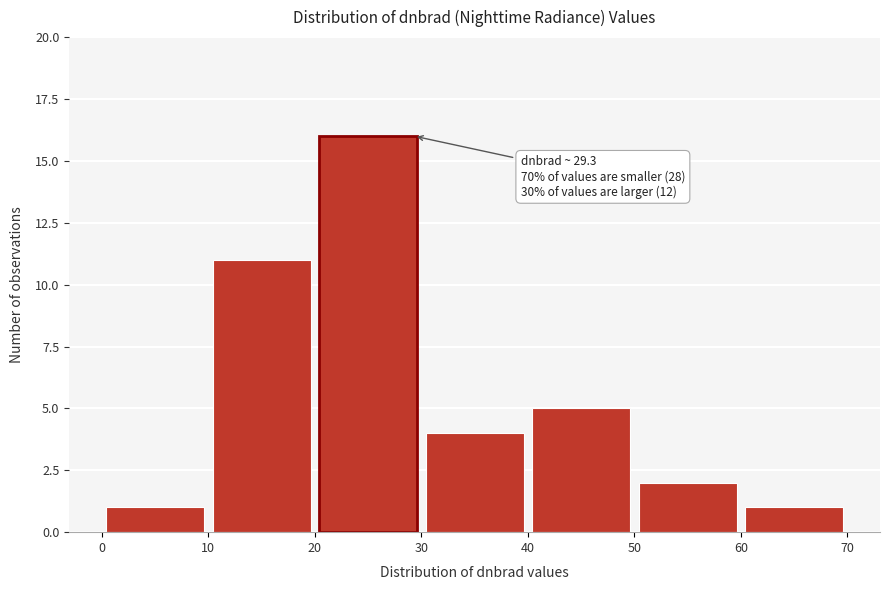

Over which range of the x-axis is the bar tallest?

20 to 30